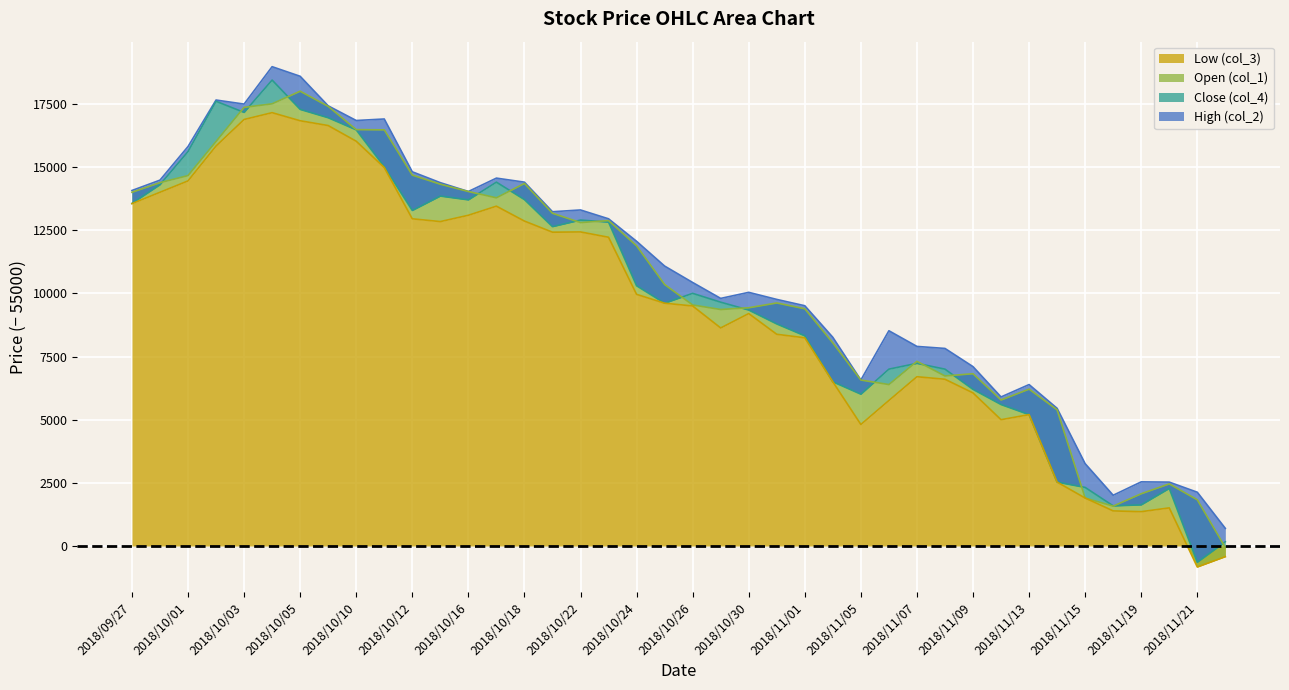

True or false: Open (col_1) and Low (col_3) cross at least once.

False